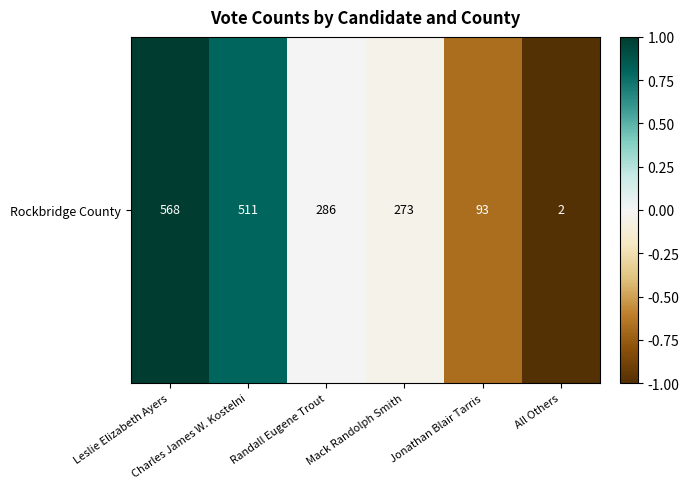

What is the difference between the values at Jonathan Blair Tarris and Mack Randolph Smith?

0.6